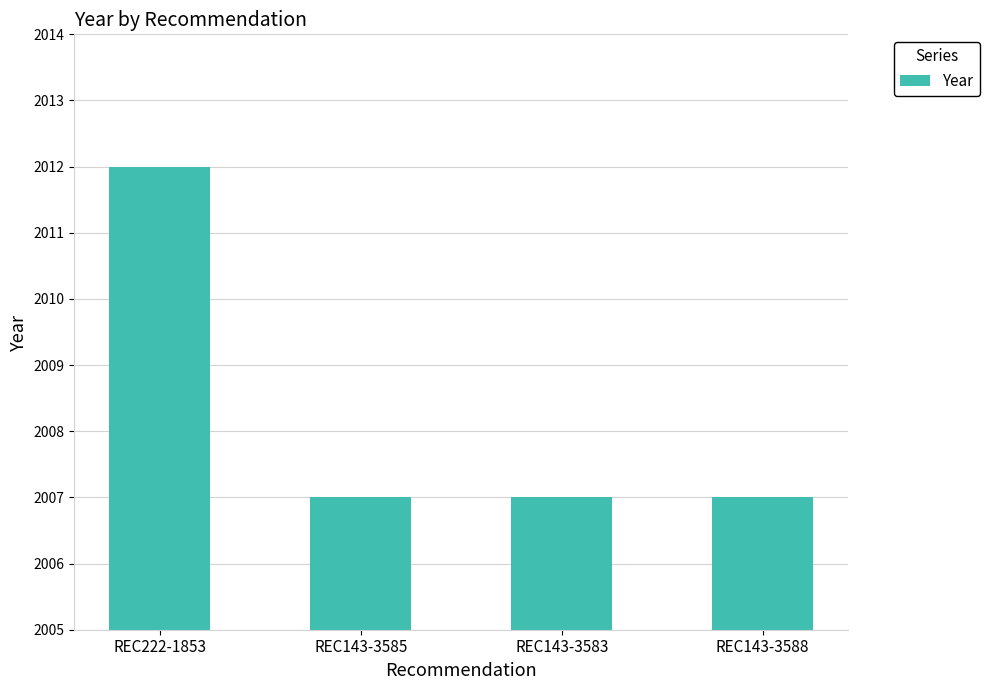

True or false: the data shows 3387 at REC143-3588.

False